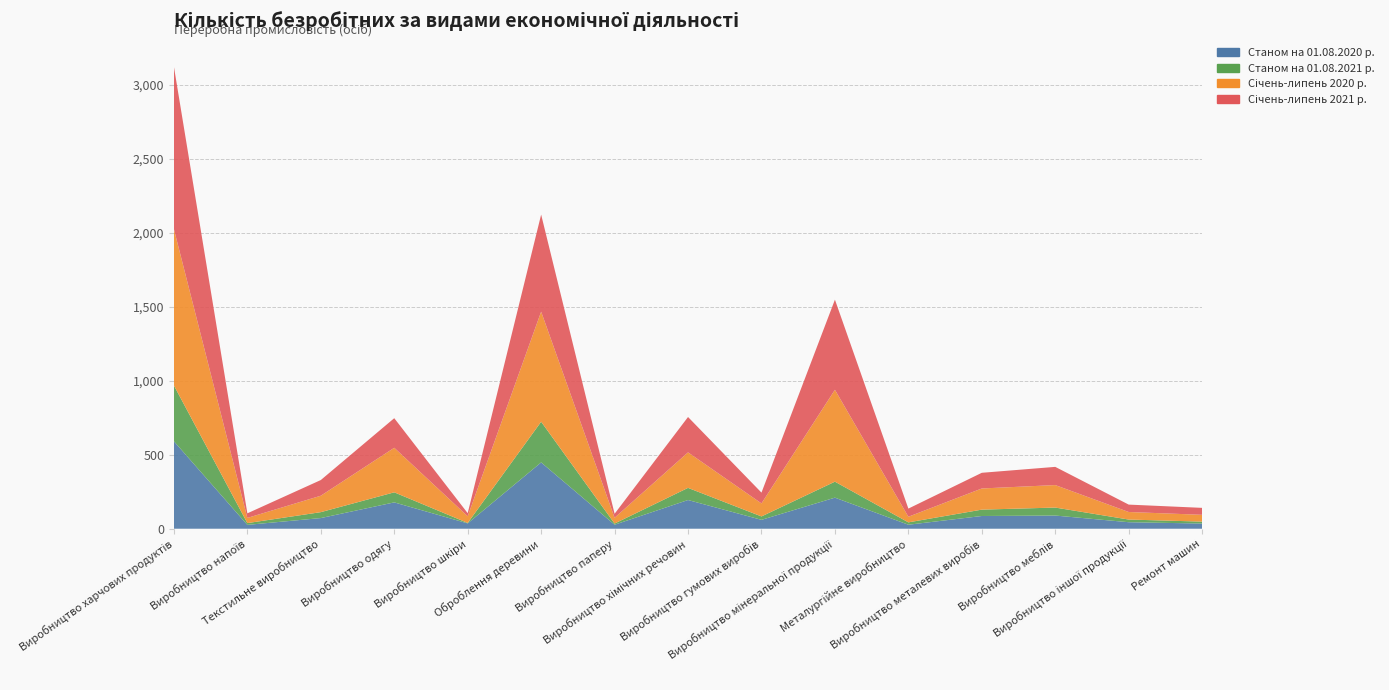

Reading right to left, transcribe all the data shown in this chart.

Станом на 01.08.2020 р.: Ремонт машин=35	Виробництво іншої продукції=44	Виробництво меблів=89	Виробництво металевих виробів=86	Металургійне виробництво=27	Виробництво мінеральної продукції=210	Виробництво гумових виробів=60	Виробництво хімічних речовин=194	Виробництво паперу=27	Оброблення деревини=448	Виробництво шкіри=36	Виробництво одягу=178	Текстильне виробництво=72	Виробництво напоїв=26	Виробництво харчових продуктів=591
Станом на 01.08.2021 р.: Ремонт машин=13	Виробництво іншої продукції=18	Виробництво меблів=54	Виробництво металевих виробів=43	Металургійне виробництво=16	Виробництво мінеральної продукції=108	Виробництво гумових виробів=23	Виробництво хімічних речовин=82	Виробництво паперу=8	Оброблення деревини=275	Виробництво шкіри=3	Виробництво одягу=68	Текстильне виробництво=40	Виробництво напоїв=12	Виробництво харчових продуктів=377
Січень-липень 2020 р.: Ремонт машин=46	Виробництво іншої продукції=51	Виробництво меблів=152	Виробництво металевих виробів=143	Металургійне виробництво=38	Виробництво мінеральної продукції=621	Виробництво гумових виробів=88	Виробництво хімічних речовин=240	Виробництво паперу=39	Оброблення деревини=744	Виробництво шкіри=45	Виробництво одягу=301	Текстильне виробництво=111	Виробництво напоїв=35	Виробництво харчових продуктів=1057
Січень-липень 2021 р.: Ремонт машин=47	Виробництво іншої продукції=50	Виробництво меблів=123	Виробництво металевих виробів=106	Металургійне виробництво=55	Виробництво мінеральної продукції=609	Виробництво гумових виробів=73	Виробництво хімічних речовин=239	Виробництво паперу=27	Оброблення деревини=656	Виробництво шкіри=21	Виробництво одягу=200	Текстильне виробництво=106	Виробництво напоїв=31	Виробництво харчових продуктів=1097